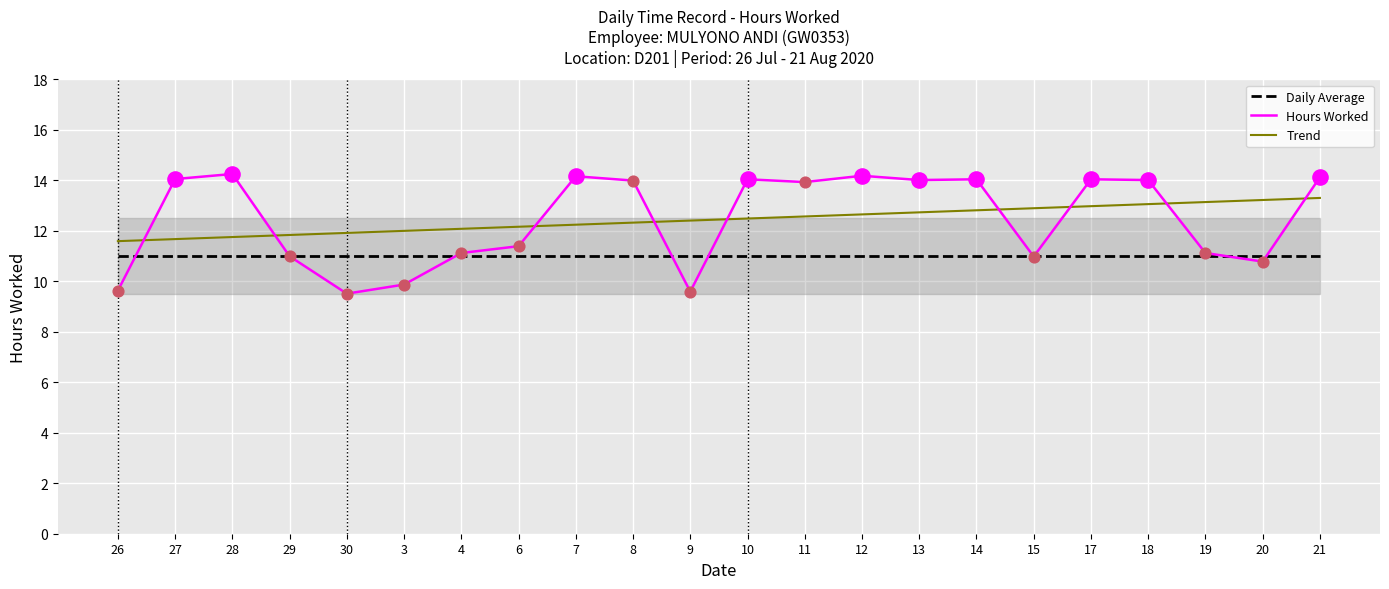

What are all the series names shown in the legend?

Daily Average, Hours Worked, Trend